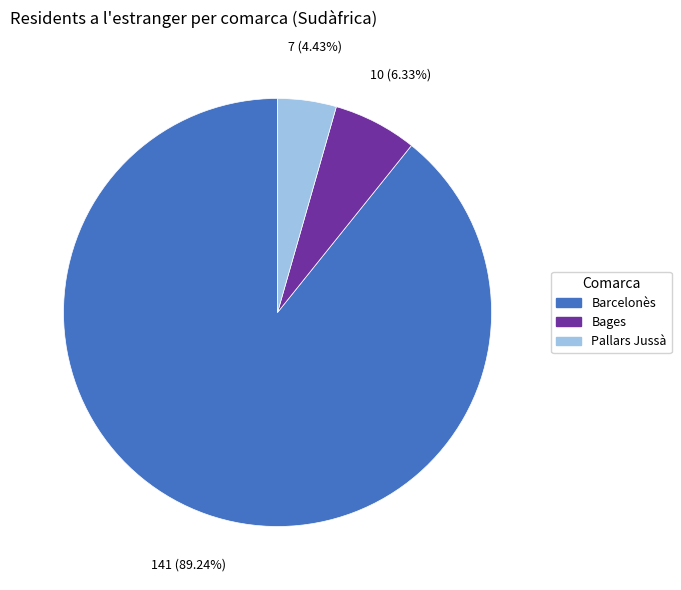

Is there any slice that represents more than half of the pie?

Yes